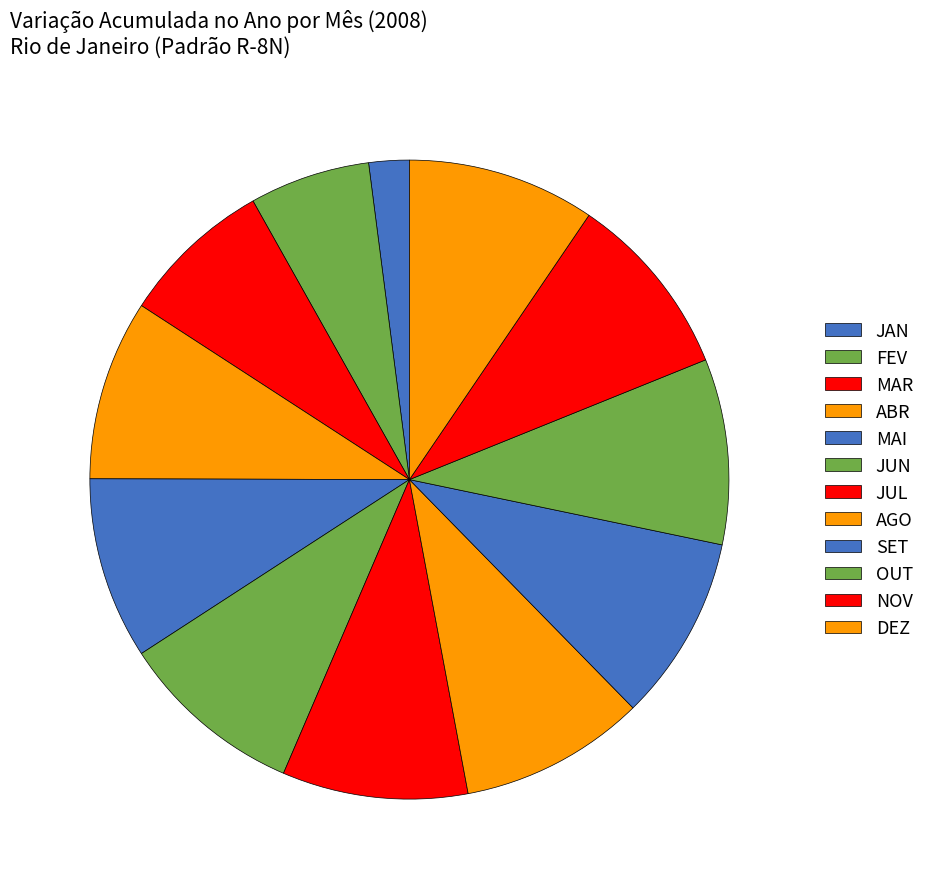

The MAR slice represents 8% of the pie. True or false?

True